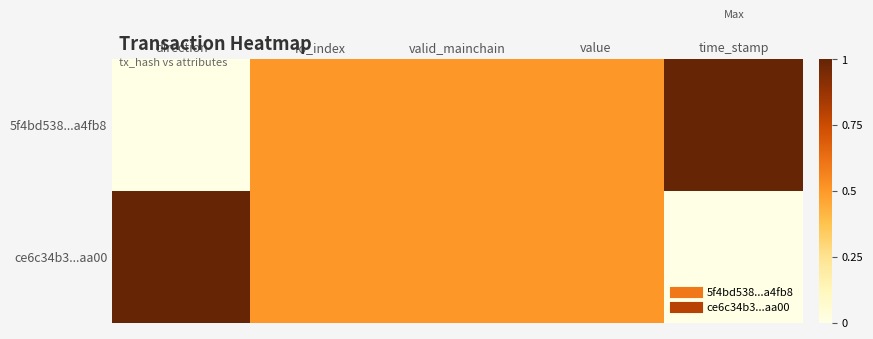

At direction, list the series in order from largest to smallest.

ce6c34b3...aa00, 5f4bd538...a4fb8